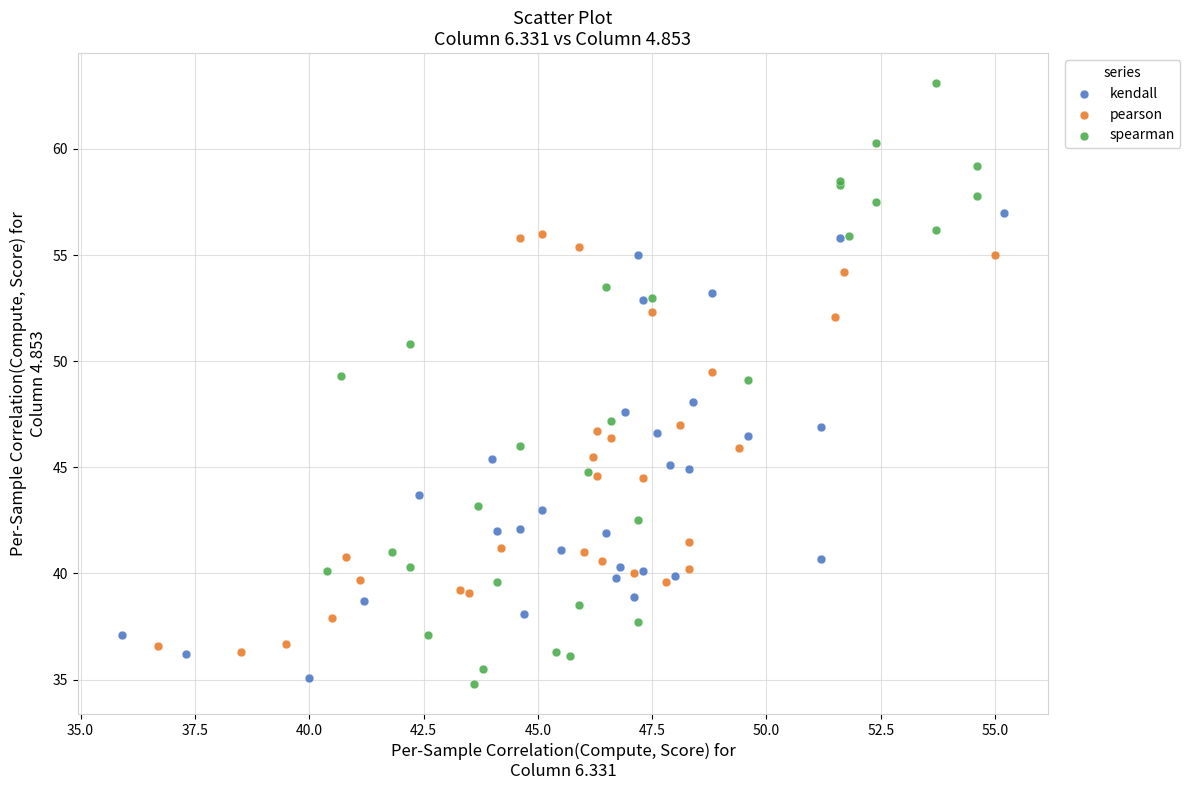

Which series contains the lowest Y value?

spearman